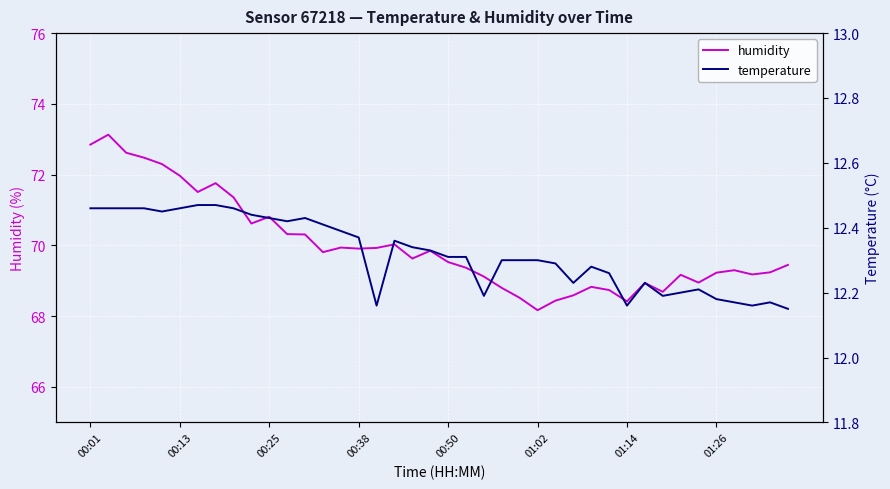

True or false: humidity and temperature intersect in this chart.

False